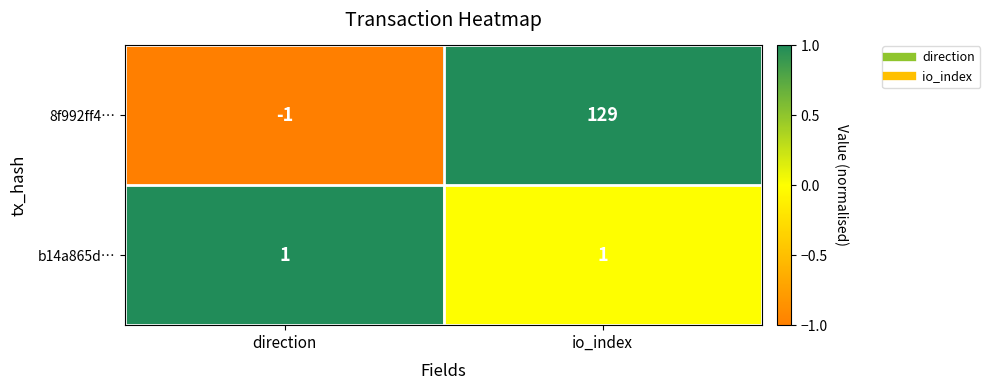

Rank the series at io_index from lowest to highest value.

b14a865d…, 8f992ff4…